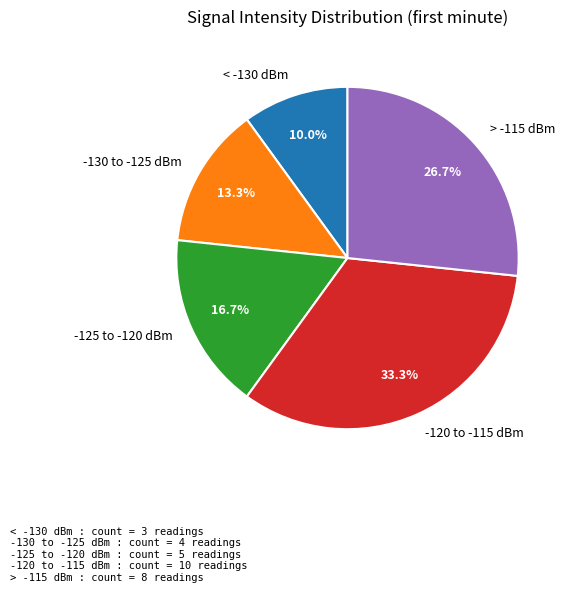

Does any single category account for the majority?

No